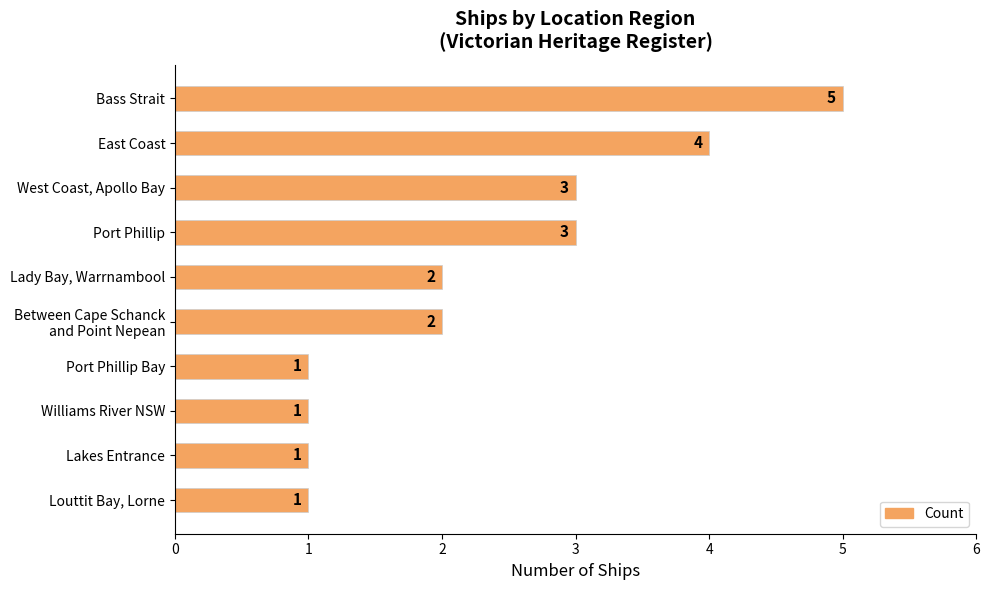

How many values are between 1 and 3?

8